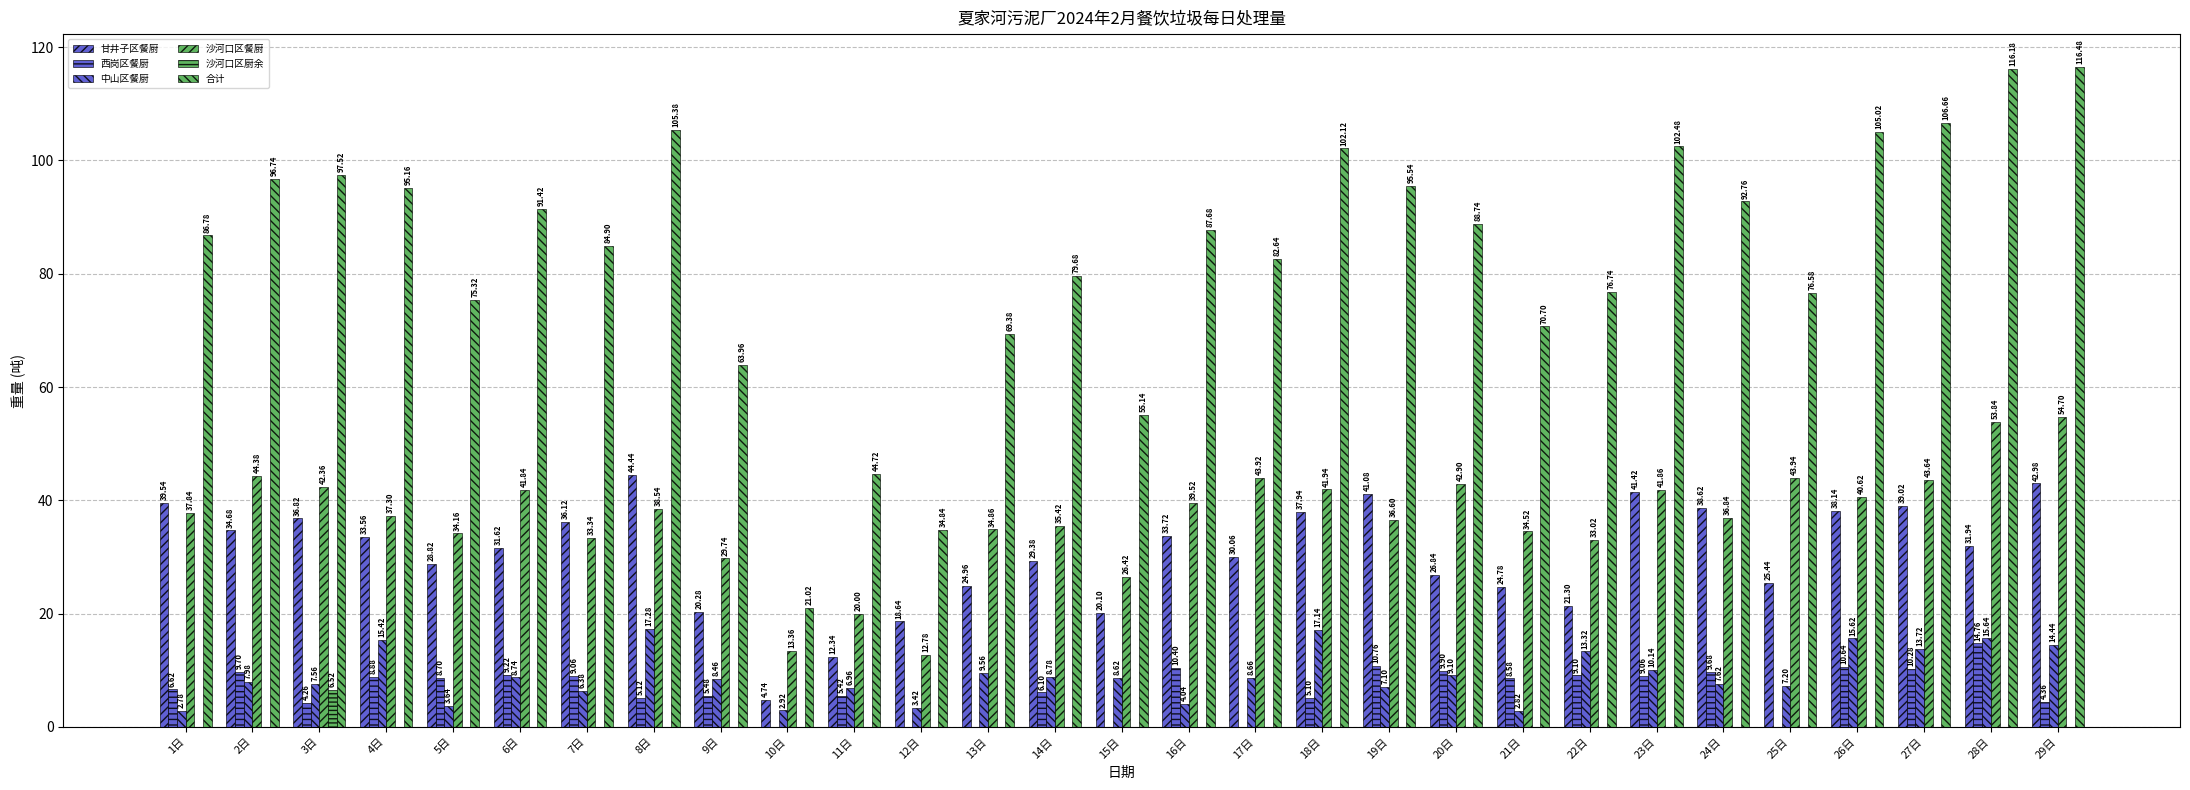

At which category is the sum across all series the highest?

29日